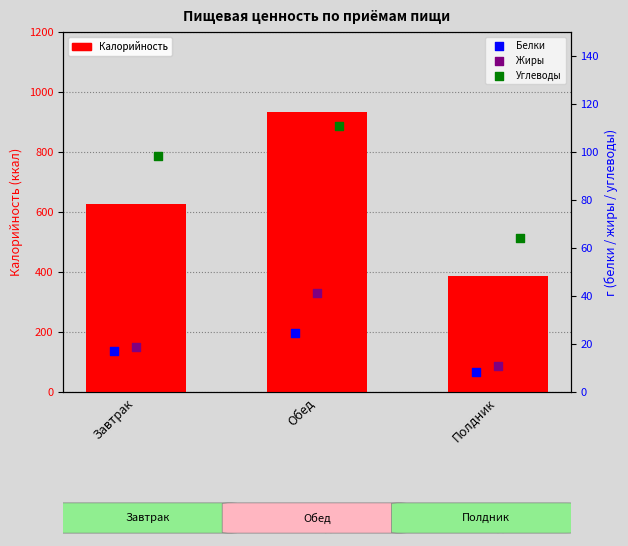

Which series has the largest total across all categories?

Калорийность